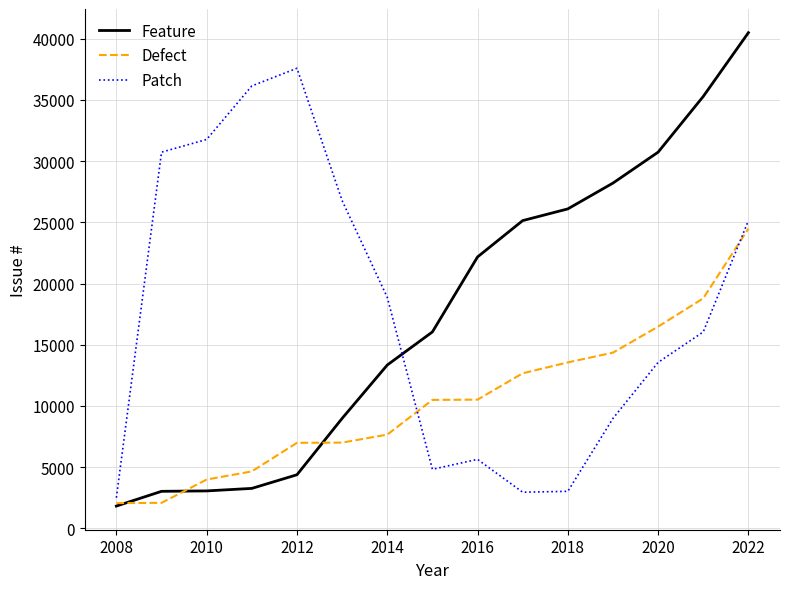

Which series ends up on top after the final intersection of Patch and Defect?

Patch